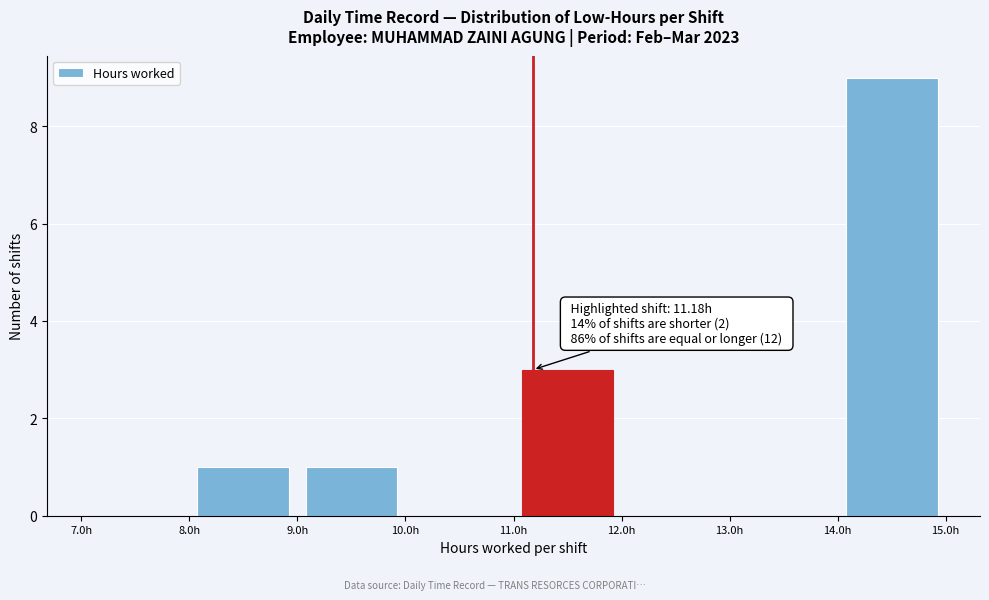

Which range on the x-axis has the tallest bar?

14 to 15